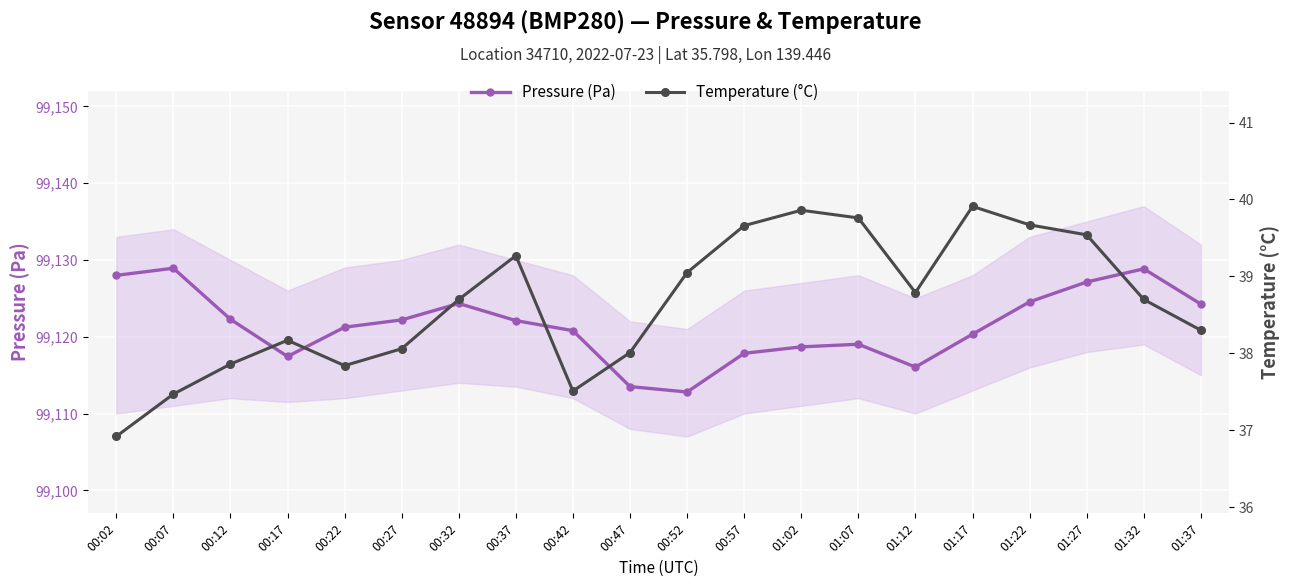

What is the label of the 19th point from the left?

01:32